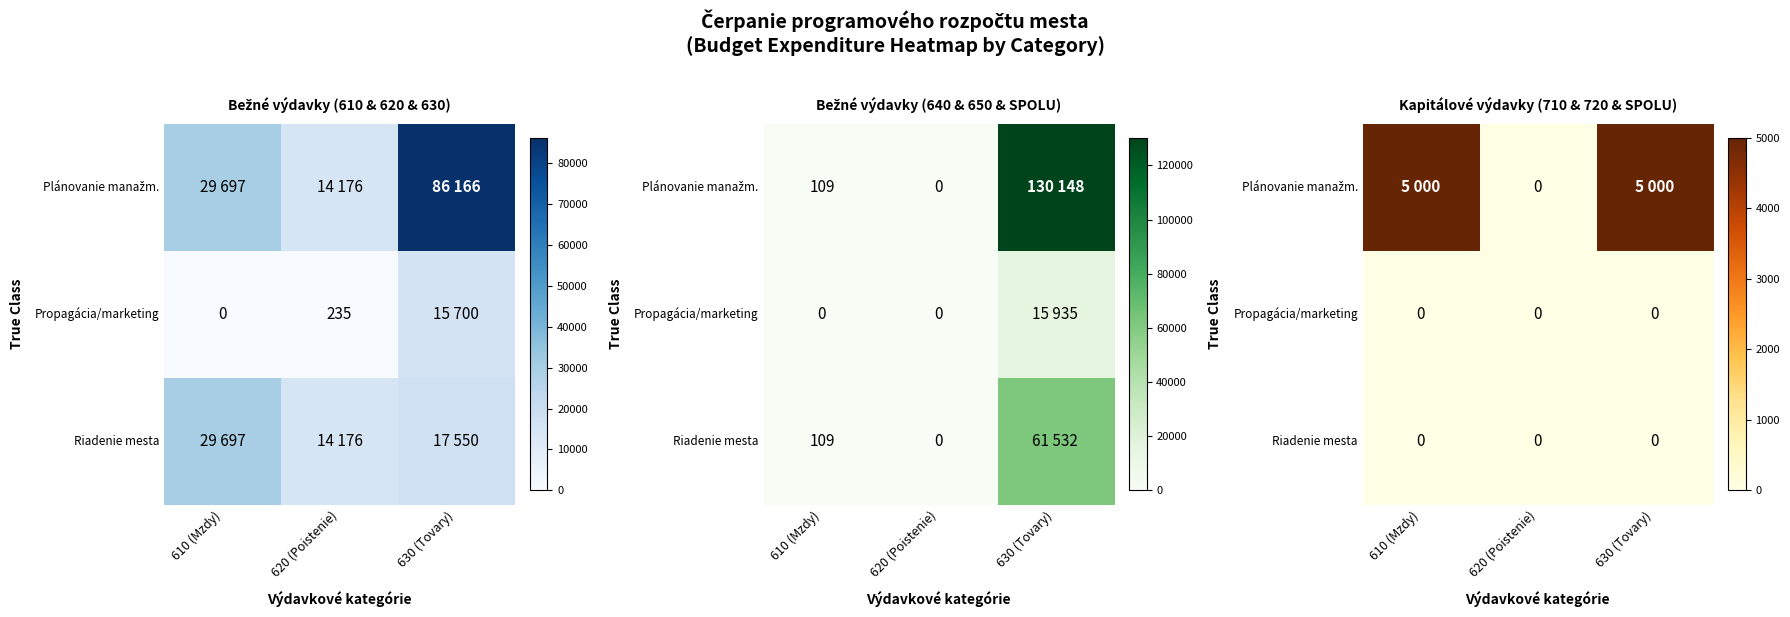

Which series has the largest total across all categories?

Plánovanie manažm.